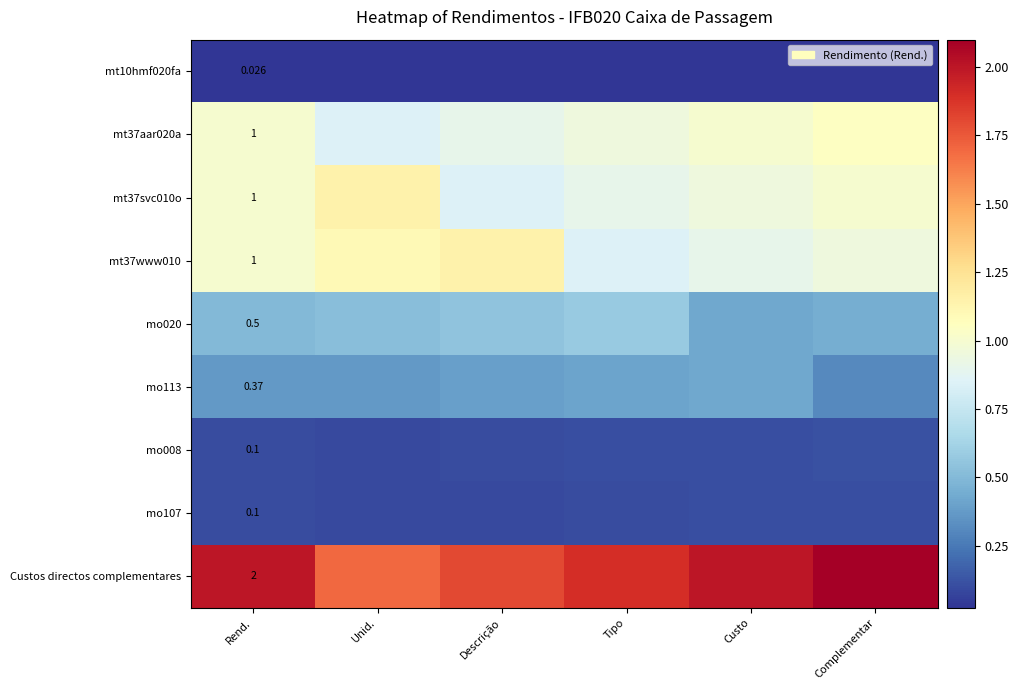

At Unid., list the series in order from smallest to largest.

mt10hmf020fa, mo107, mo008, mo113, mo020, mt37aar020a, mt37www010, mt37svc010o, Custos directos complementares